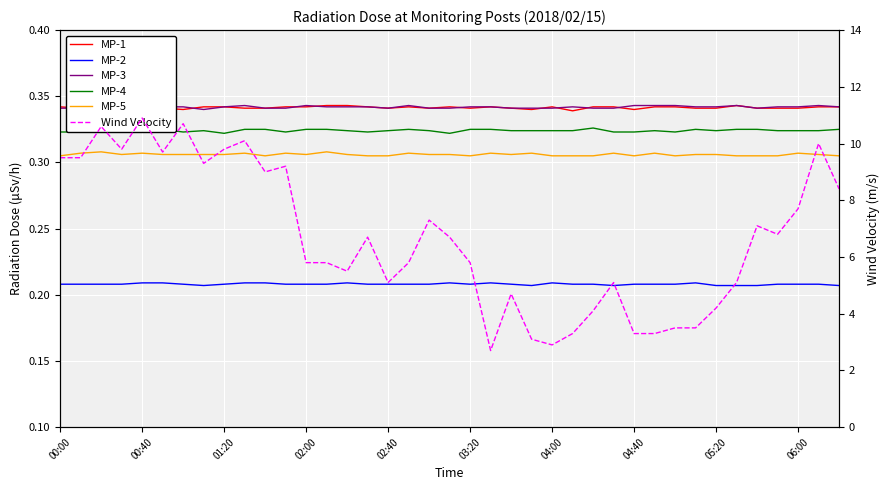

True or false: MP-5 has more than 2 points higher than both neighbors.

True